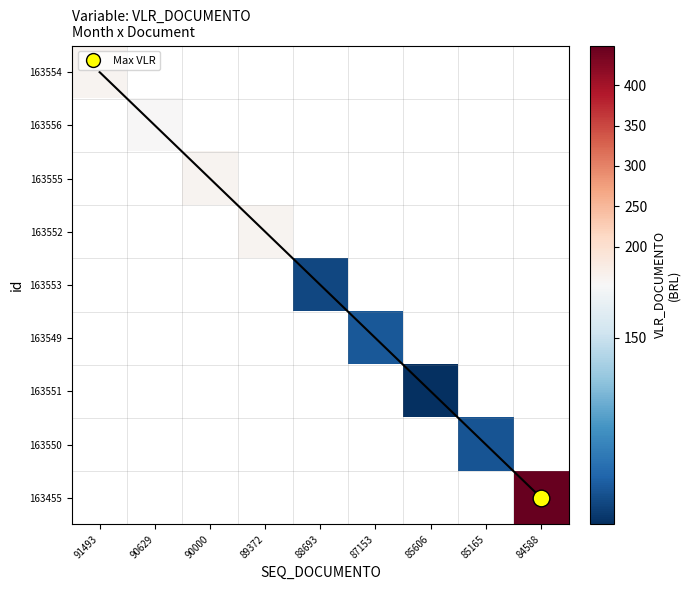

At how many categories does at least one series exceed 61?

9